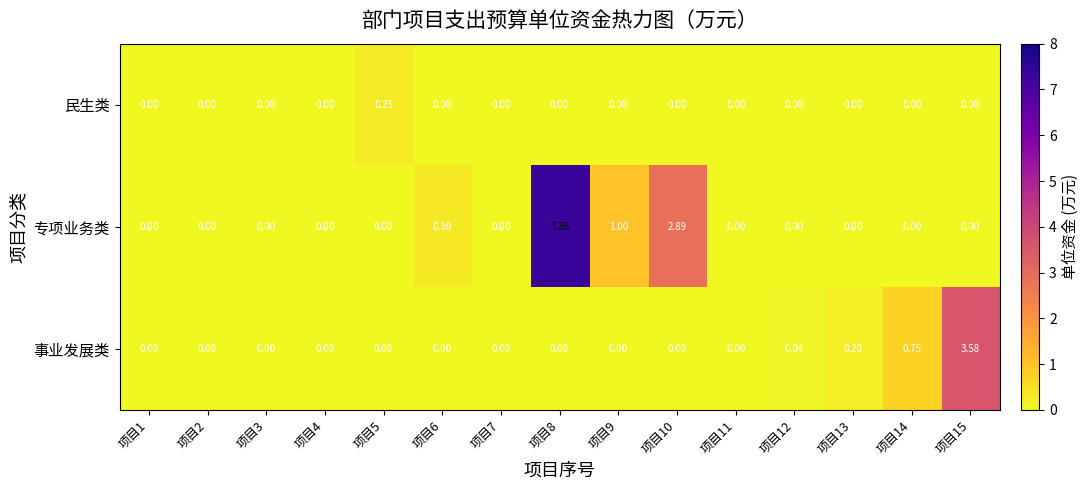

Which series has the largest total across all categories?

专项业务类